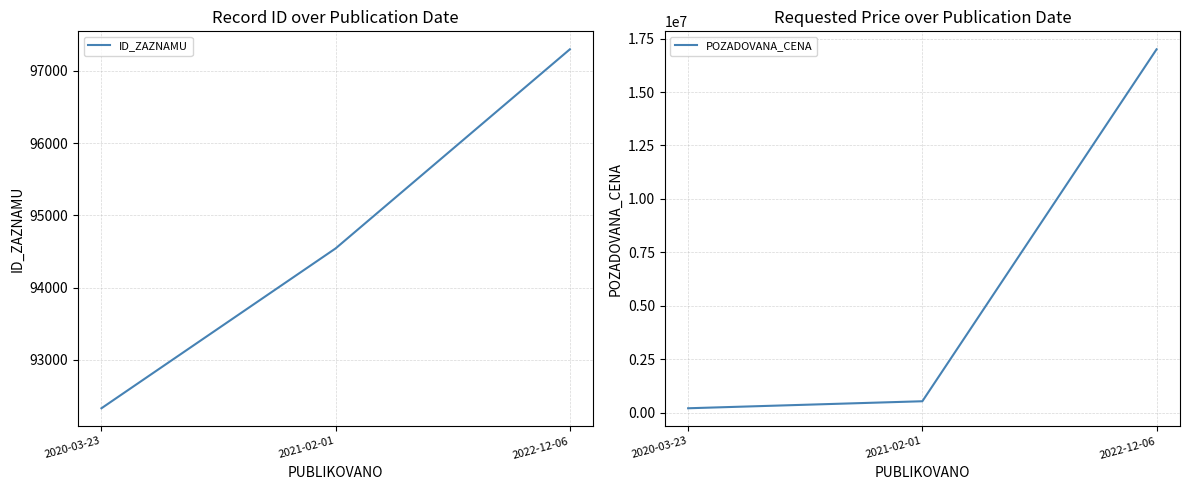

Rank the series by their average value, from lowest to highest.

ID_ZAZNAMU, POZADOVANA_CENA